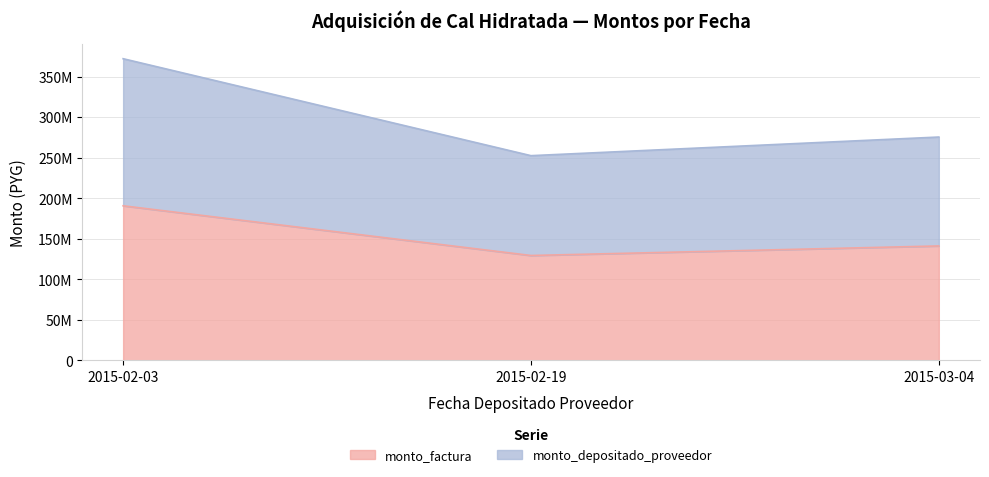

Between 2015-02-19 and 2015-03-04, which series saw the biggest shift?

monto_depositado_proveedor